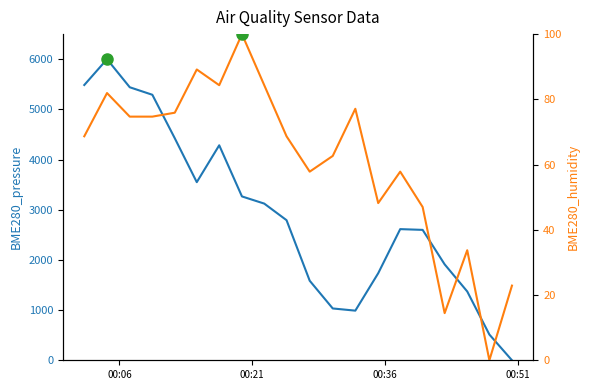

Reading left to right, list all the values displayed in this chart.

BME280_pressure: 5485.7	6000.0	5440.8	5291.2	4424.5	3549.7	4284.4	3265.3	3122.4	2791.8	1585.0	1032.7	989.1	1734.7	2613.6	2598.6	1911.6	1371.4	512.9	0.0
BME280_humidity: 68.7	81.9	74.7	74.7	75.9	89.2	84.3	100.0	84.3	68.7	57.8	62.7	77.1	48.2	57.8	47.0	14.5	33.7	0.0	22.9